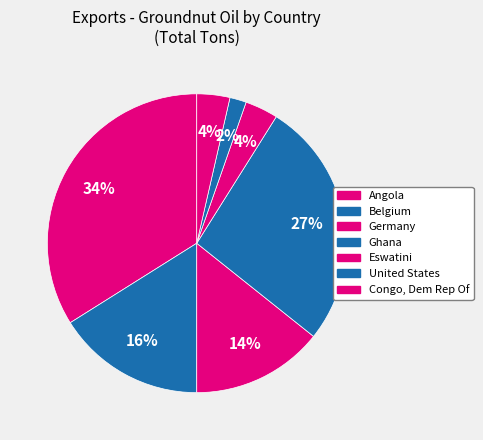

Is there a majority slice in this chart?

No